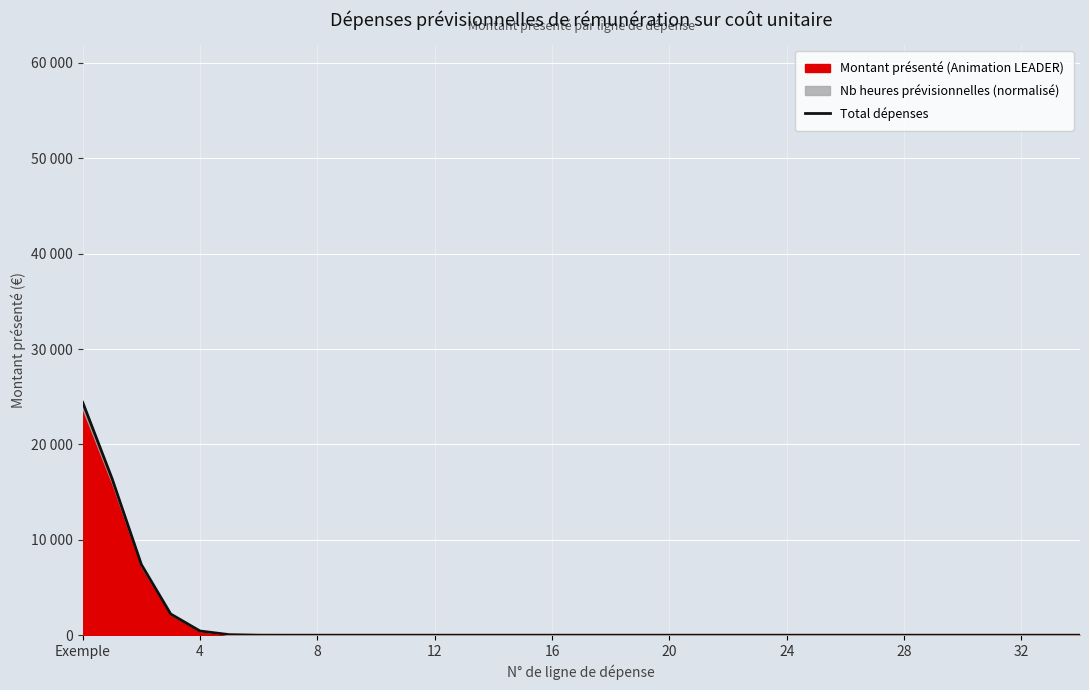

Reading left to right, what are all the values shown in this chart?

24416.2	16431.4	7409.3	2222.3	439.7	57.0	4.5	0.0	0.0	0.0	0.0	0.0	0.0	0.0	0.0	0.0	0.0	0.0	0.0	0.0	0.0	0.0	0.0	0.0	0.0	0.0	0.0	0.0	0.0	0.0	0.0	0.0	0.0	0.0	0.0